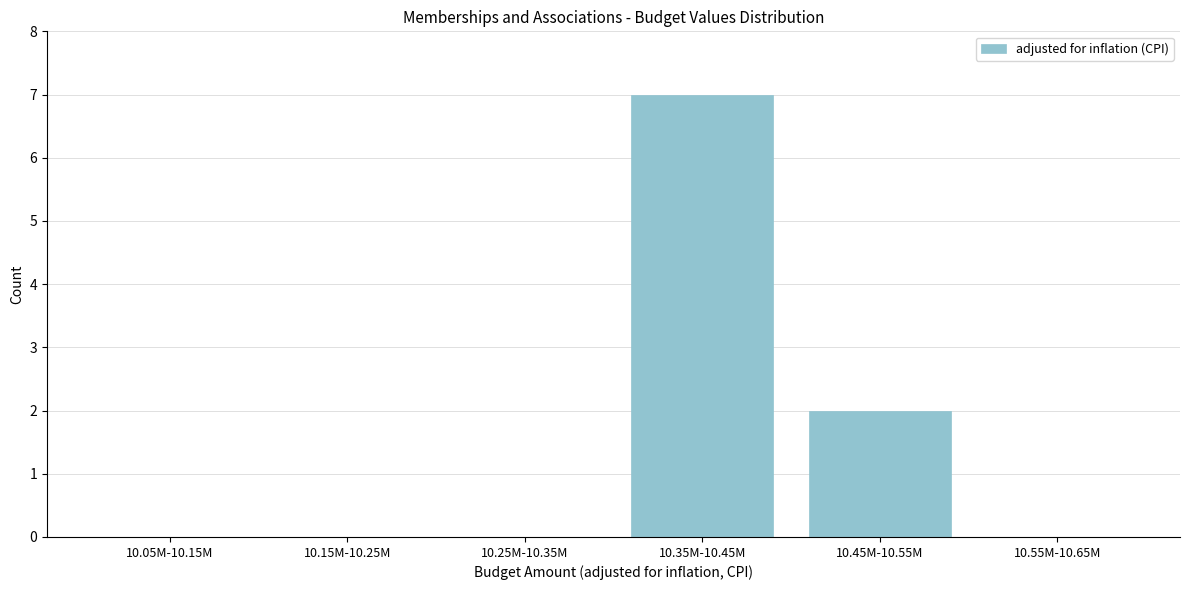

Reading left to right, extract all data points from this chart.

10.05M-10.15M=0	10.15M-10.25M=0	10.25M-10.35M=0	10.35M-10.45M=7	10.45M-10.55M=2	10.55M-10.65M=0